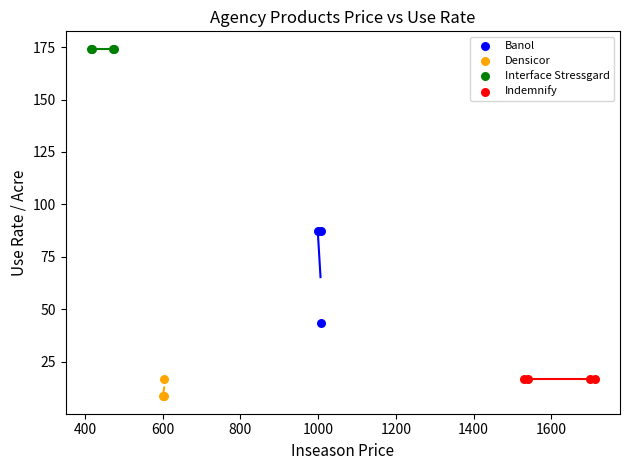

Which series reaches the minimum Y coordinate?

Densicor